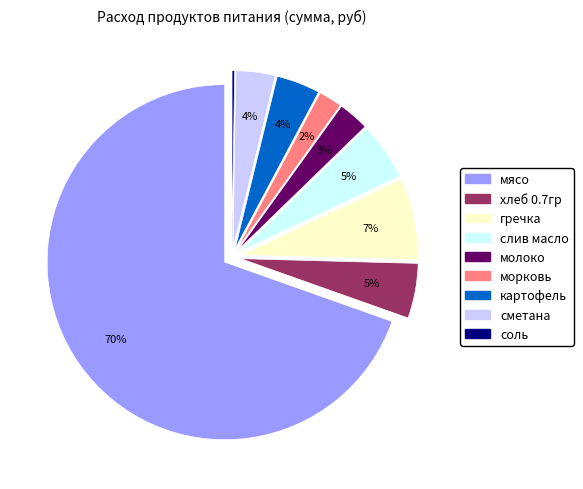

Combined, do морковь and слив масло account for over 50%?

No